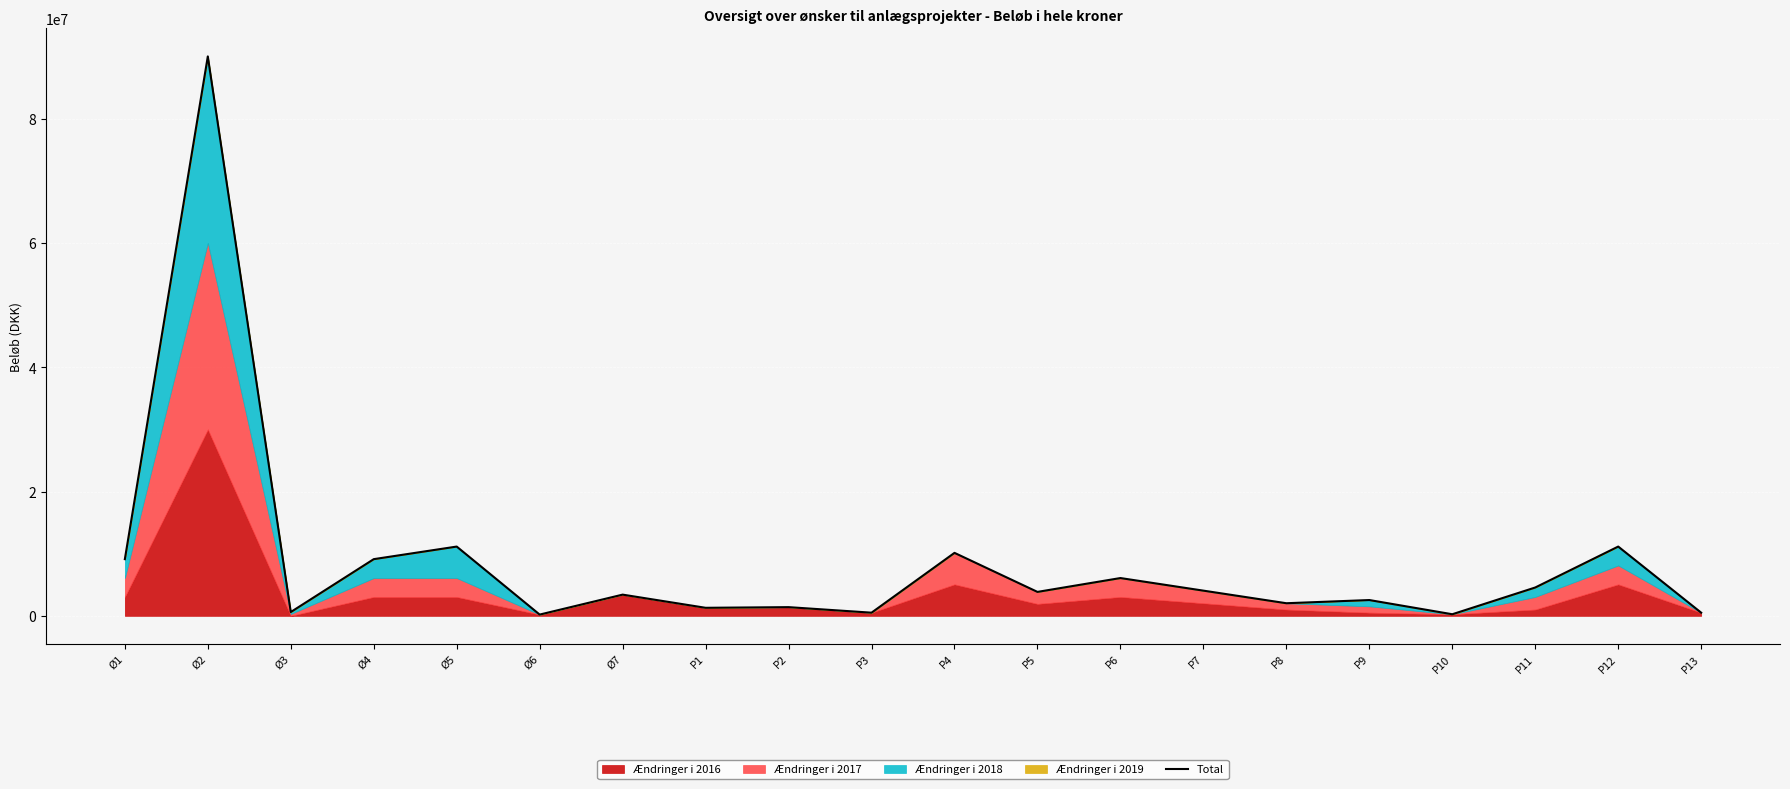

What is the difference between the values at Ø2 and P4?

79870000